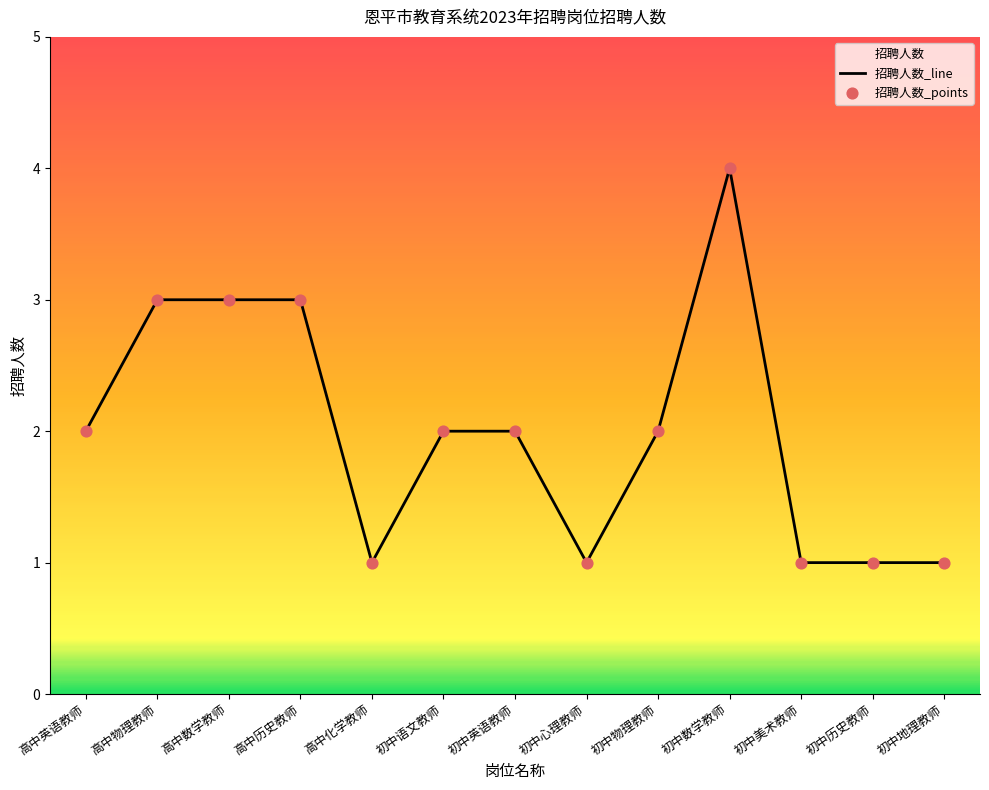

At which category is the sum across all series the highest?

初中数学教师